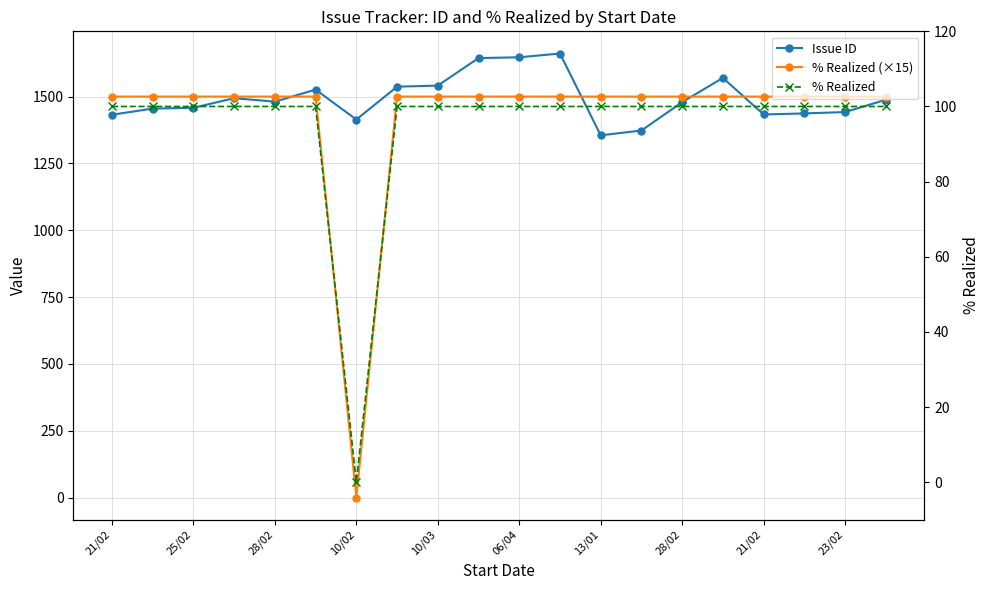

Which series has the widest spread of values?

% Realized (×15)